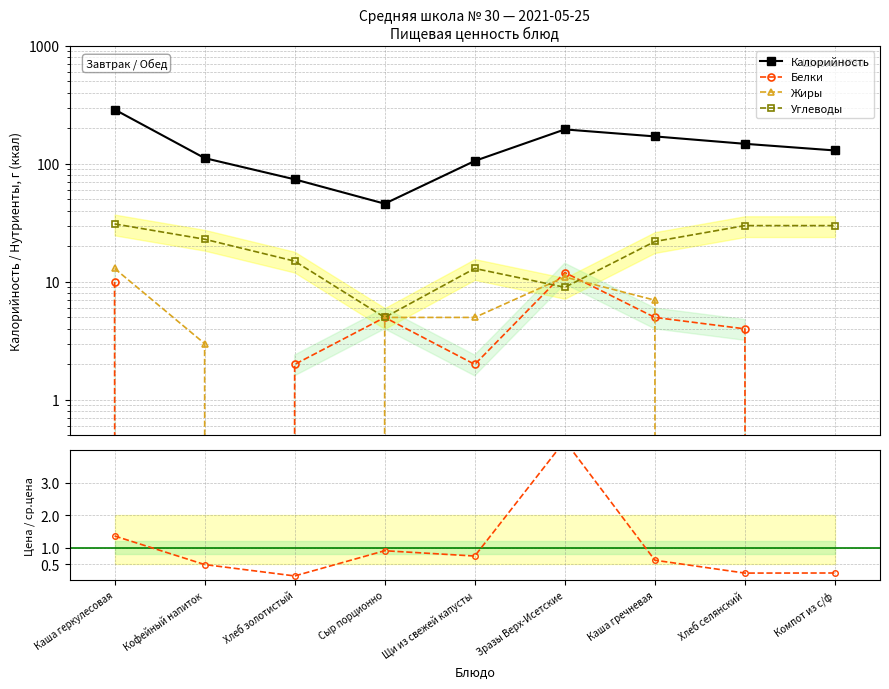

What is the sum of the Углеводы values at Кофейный напиток and Зразы Верх-Исетские?

32.0